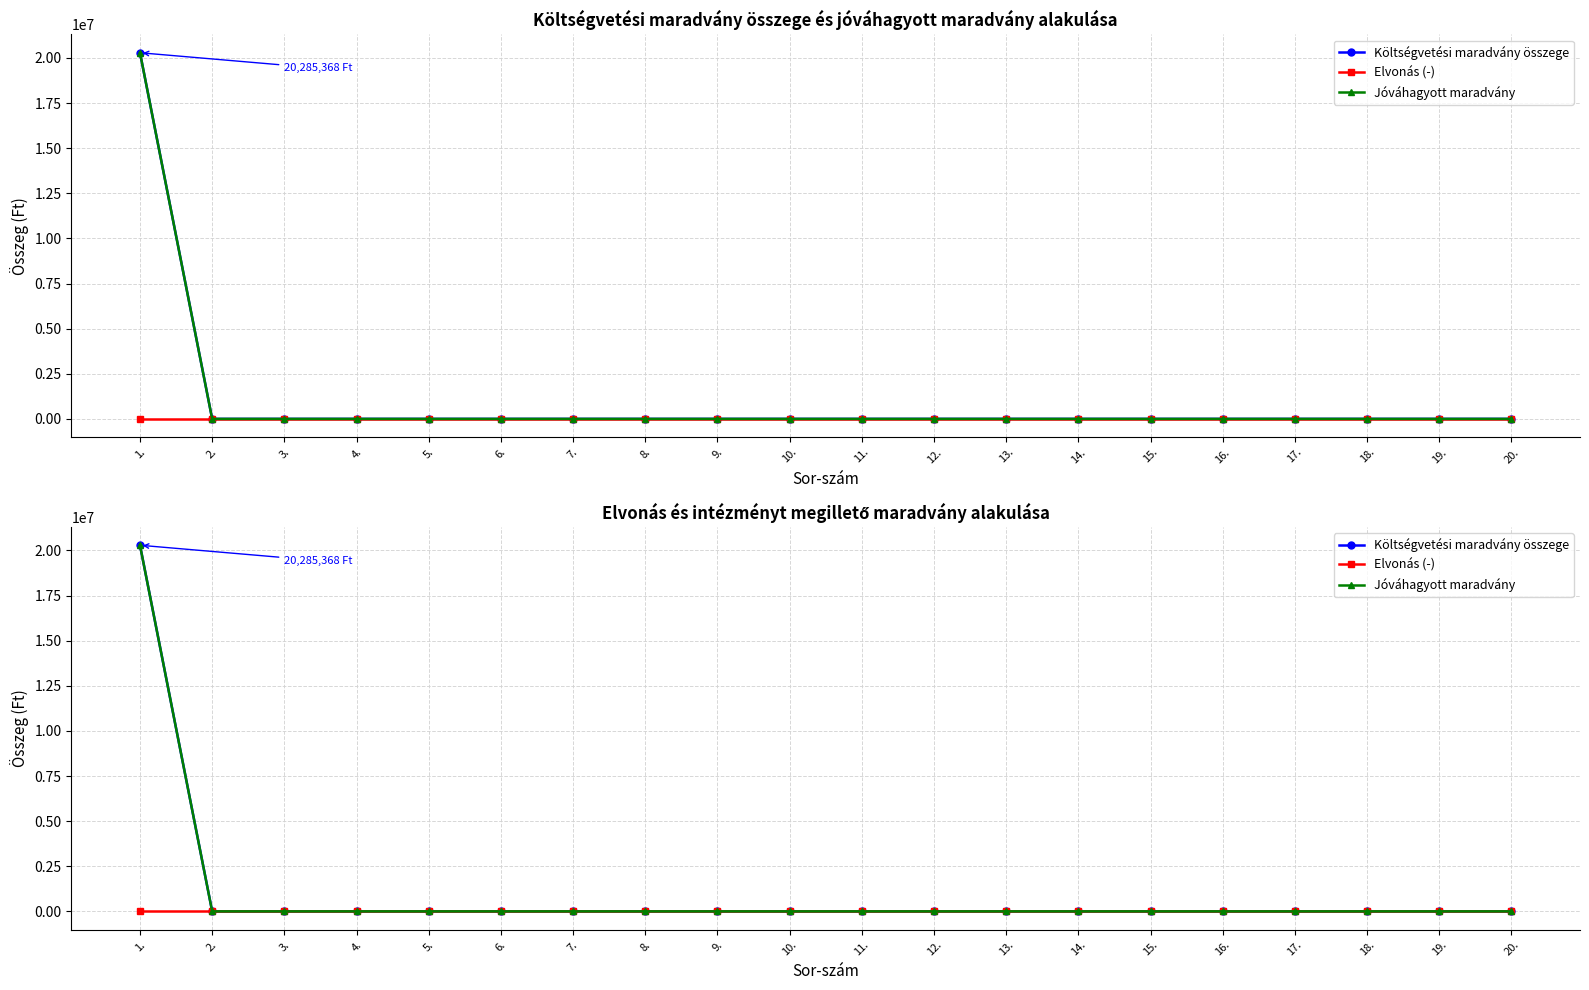

Is this an area chart (filled region under the line)?

No